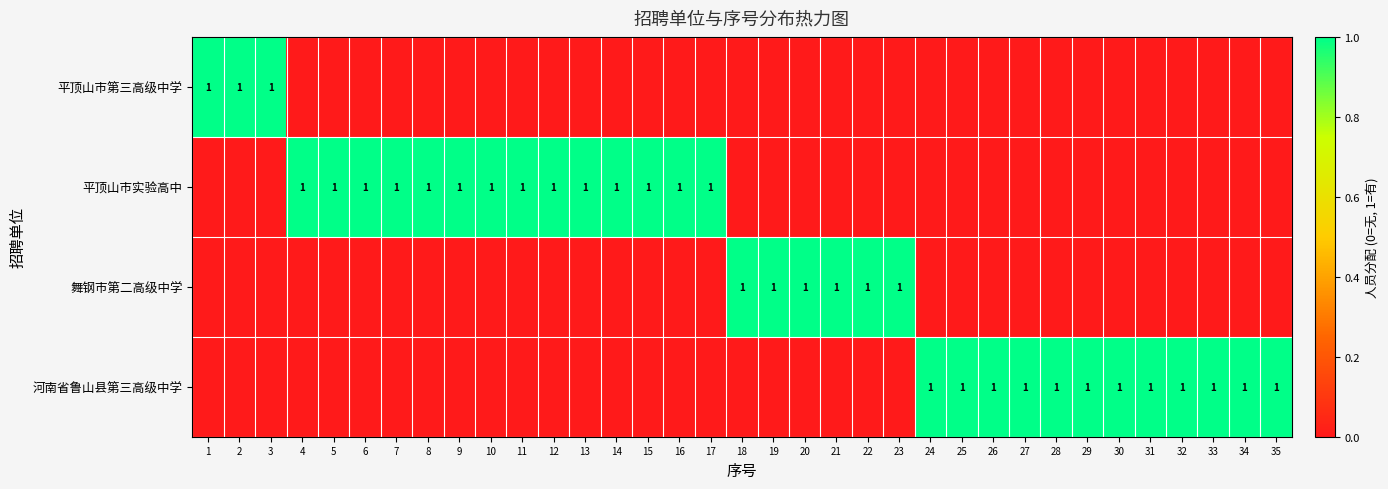

True or false: 河南省鲁山县第三高级中学 has a value of 1 at 29.

True